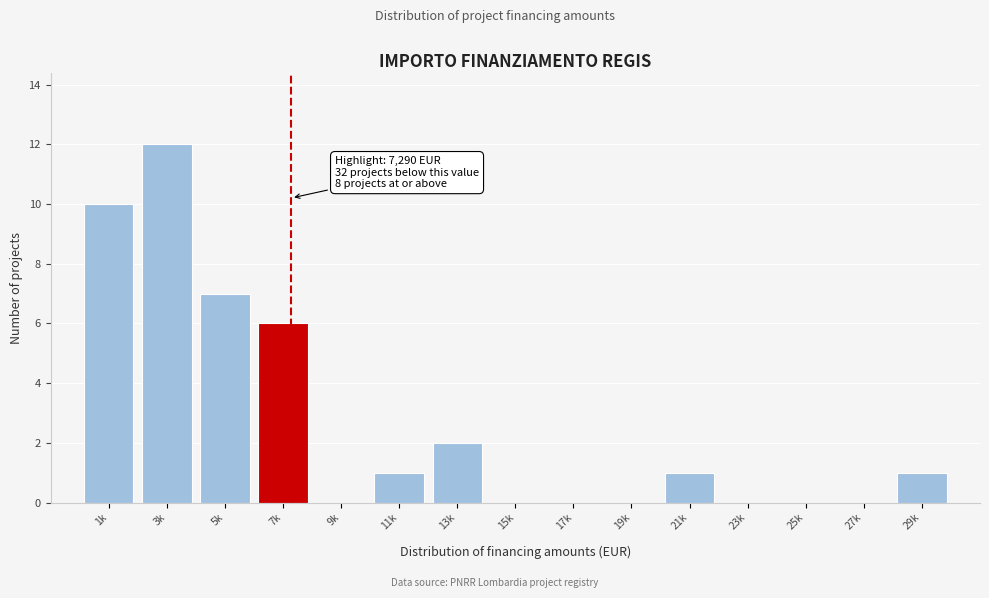

Reading right to left, transcribe all the data shown in this chart.

29k=1	27k=0	25k=0	23k=0	21k=1	19k=0	17k=0	15k=0	13k=2	11k=1	9k=0	7k=6	5k=7	3k=12	1k=10